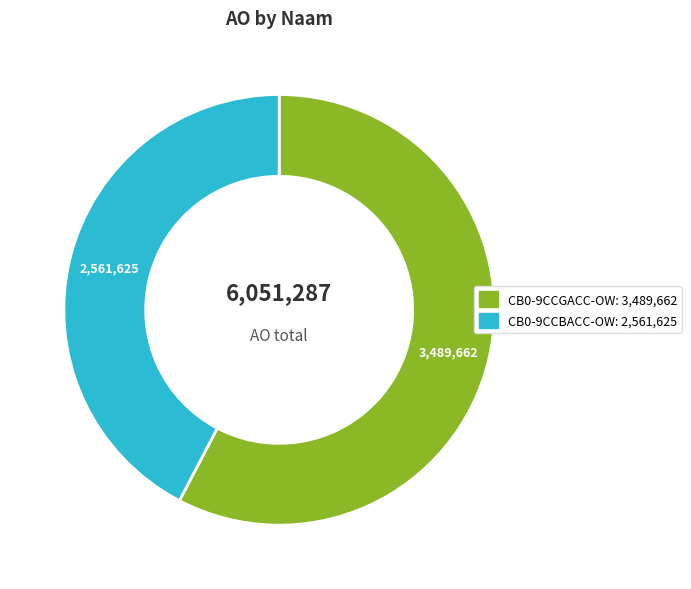

Is there any slice that represents more than half of the pie?

Yes